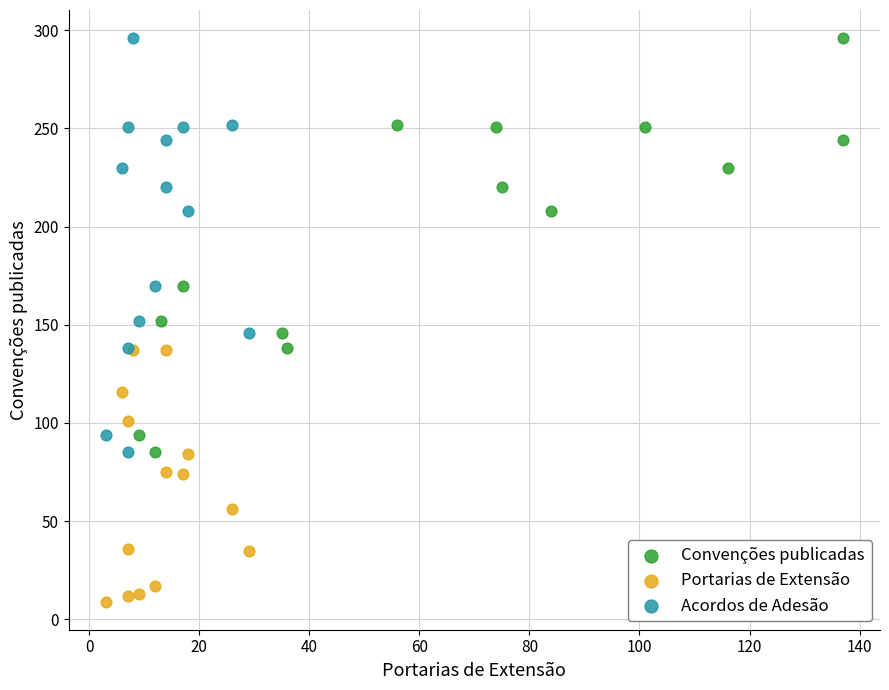

Which series reaches the minimum Y coordinate?

Portarias de Extensão